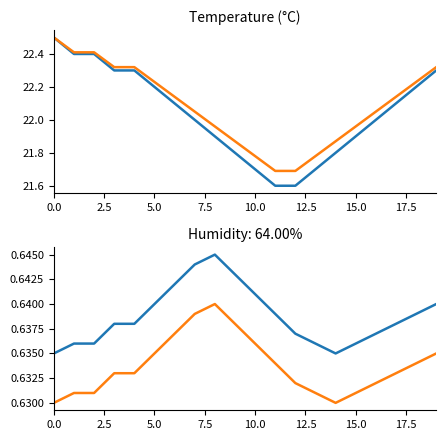

True or false: humidity_alt and temp_alt cross at least once.

False